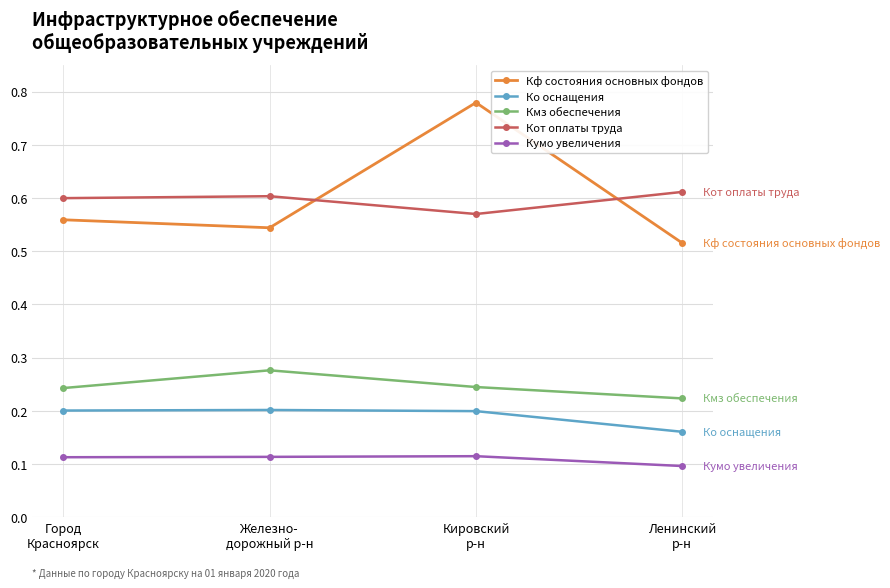

True or false: Кумо увеличения and Ко оснащения intersect in this chart.

False